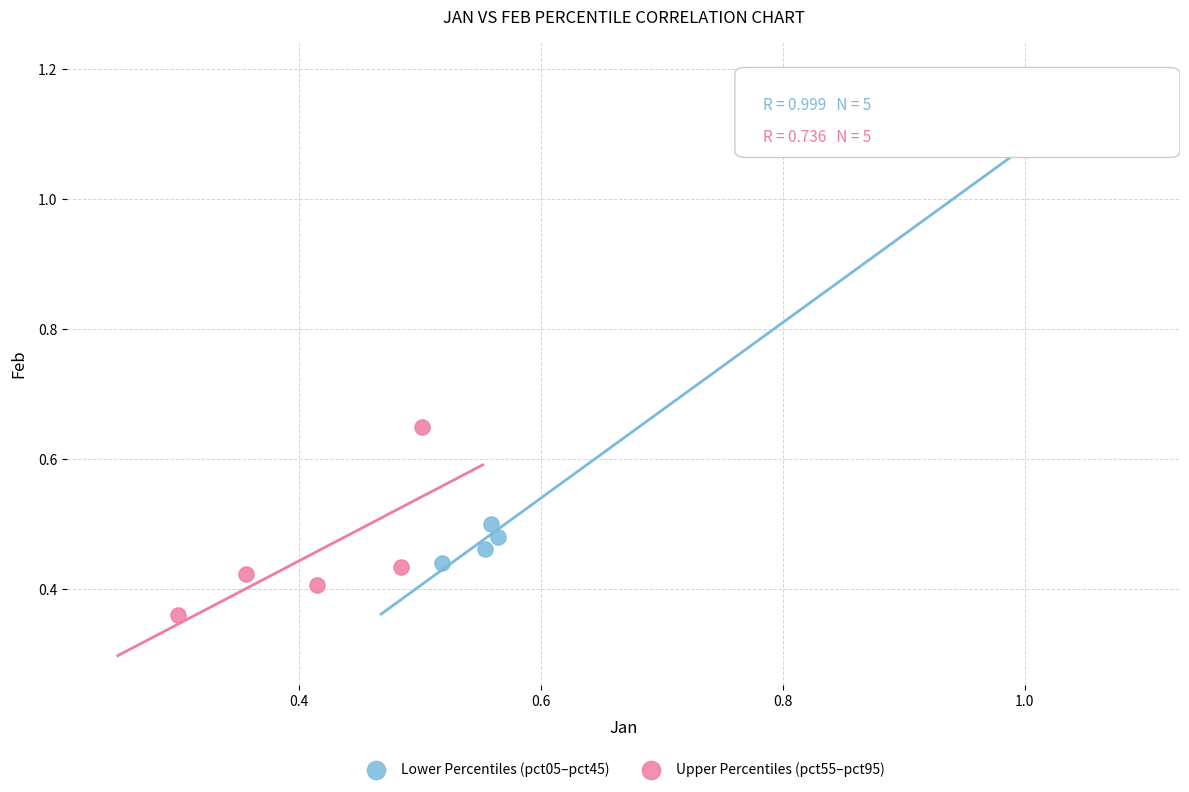

Which series has the widest spread of Y values?

Lower Percentiles (pct05–pct45)